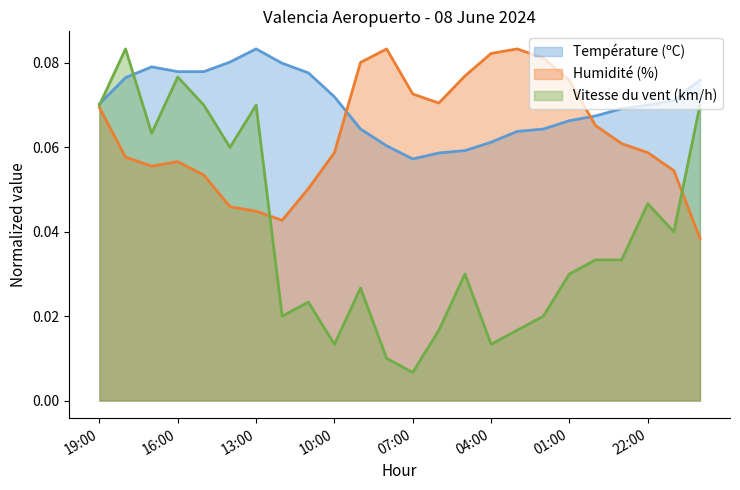

Between which two adjacent categories do Température (ºC) and Humidité (%) first intersect?

10:00 and 09:00